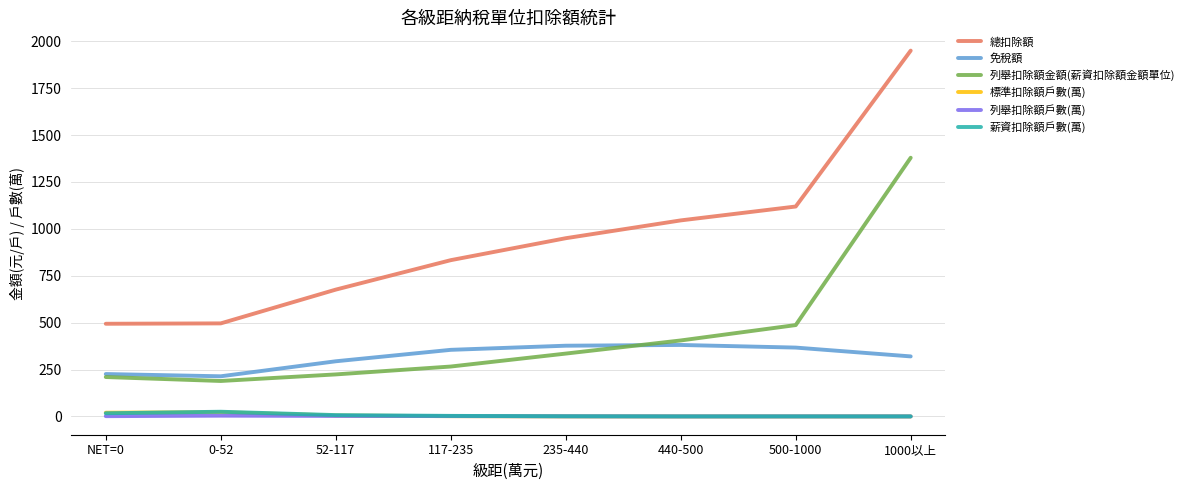

True or false: 總扣除額 and 列舉扣除額金額(薪資扣除額金額單位) cross at least once.

False